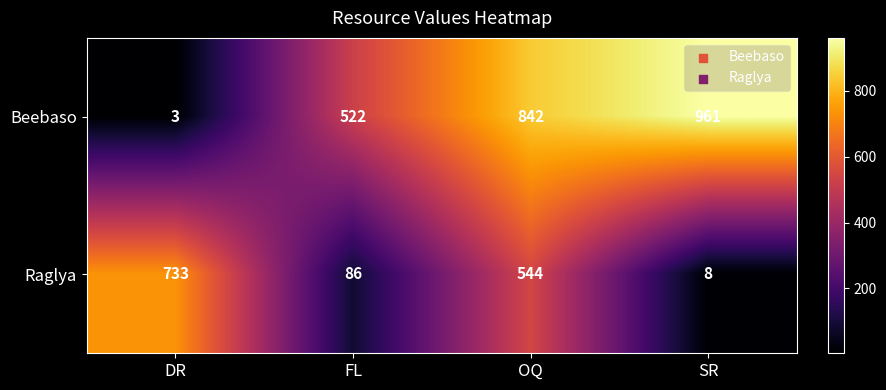

Which series has the largest range (max minus min)?

Beebaso